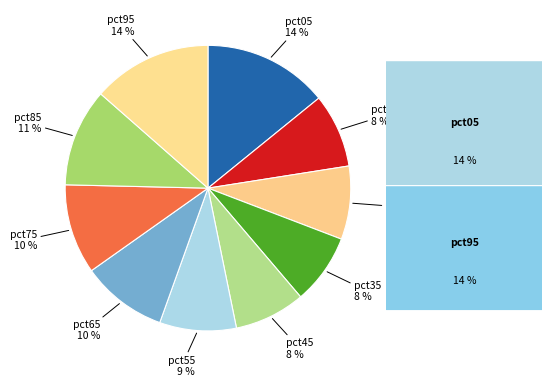

To the nearest percent, what is the average slice percentage?

10%